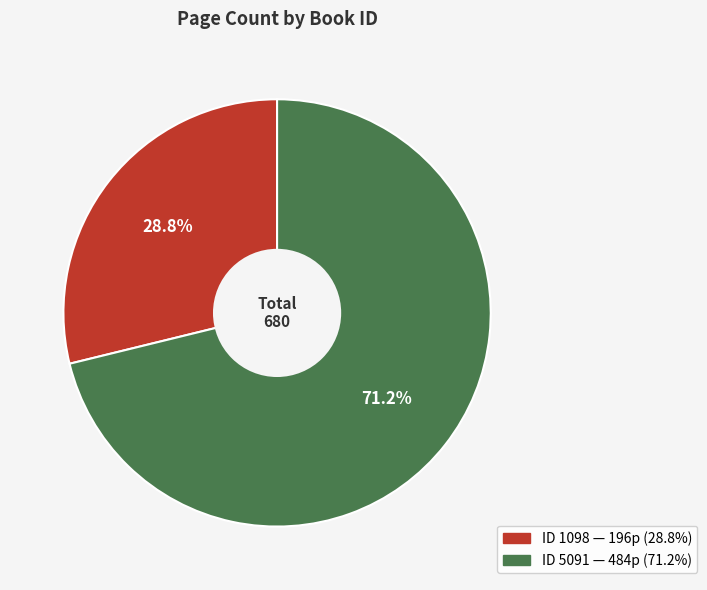

Is there a majority slice in this chart?

Yes